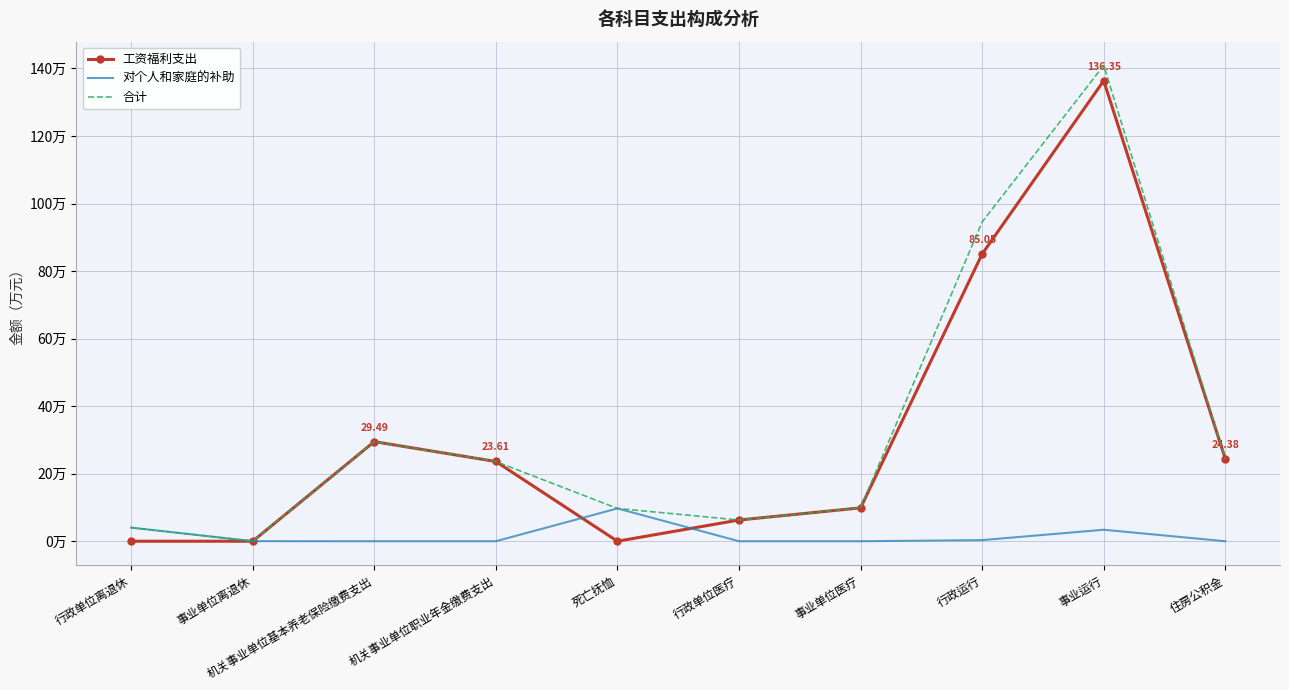

What are all the series names shown in the legend?

工资福利支出, 对个人和家庭的补助, 合计